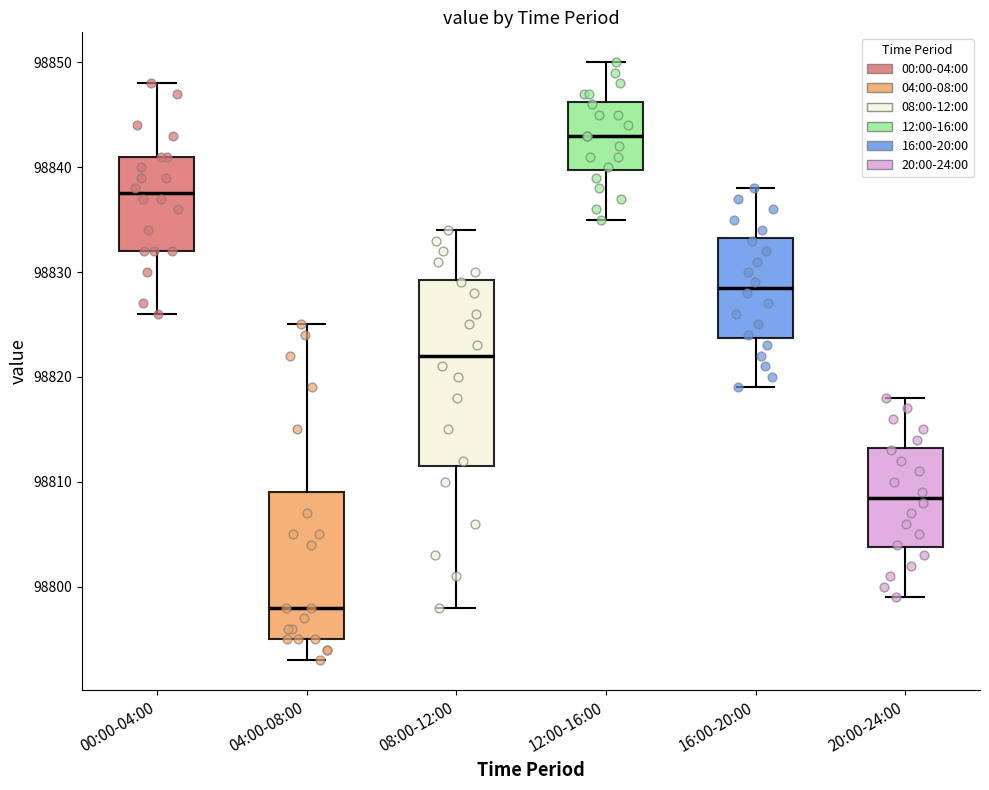

Reading left to right, read every box against the y-axis: the position of its median line, the range the box covers, and the ends of its whiskers. The values are not printed on the chart, so give them approximately, as read against the axis.

00:00-04:00: median 98838, box 98832 to 98841, whiskers 98826 to 98848
04:00-08:00: median 98798, box 98795 to 98809, whiskers 98793 to 98825
08:00-12:00: median 98822, box 98812 to 98829, whiskers 98798 to 98834
12:00-16:00: median 98843, box 98840 to 98846, whiskers 98835 to 98850
16:00-20:00: median 98829, box 98824 to 98833, whiskers 98819 to 98838
20:00-24:00: median 98809, box 98804 to 98813, whiskers 98799 to 98818